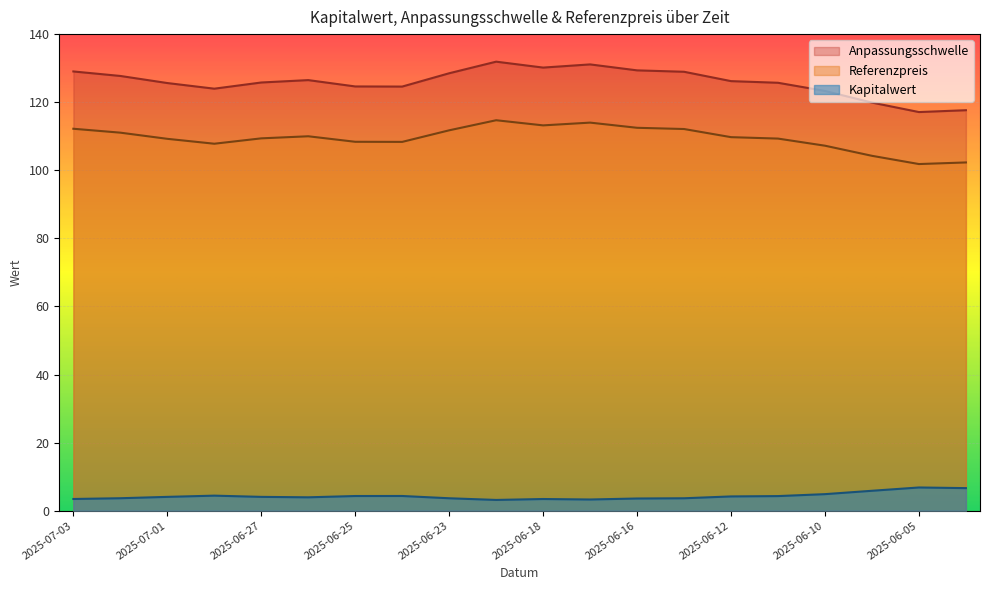

Which category has the highest value in the Anpassungsschwelle series?

2025-06-20